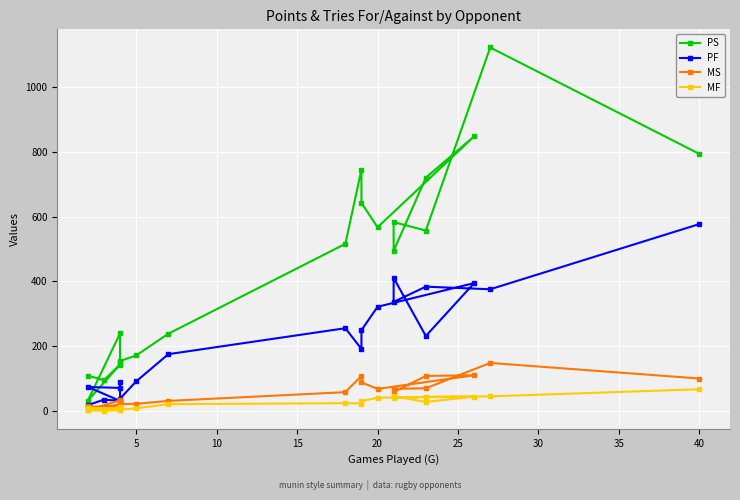

At which category does MF reach its first local peak?

20